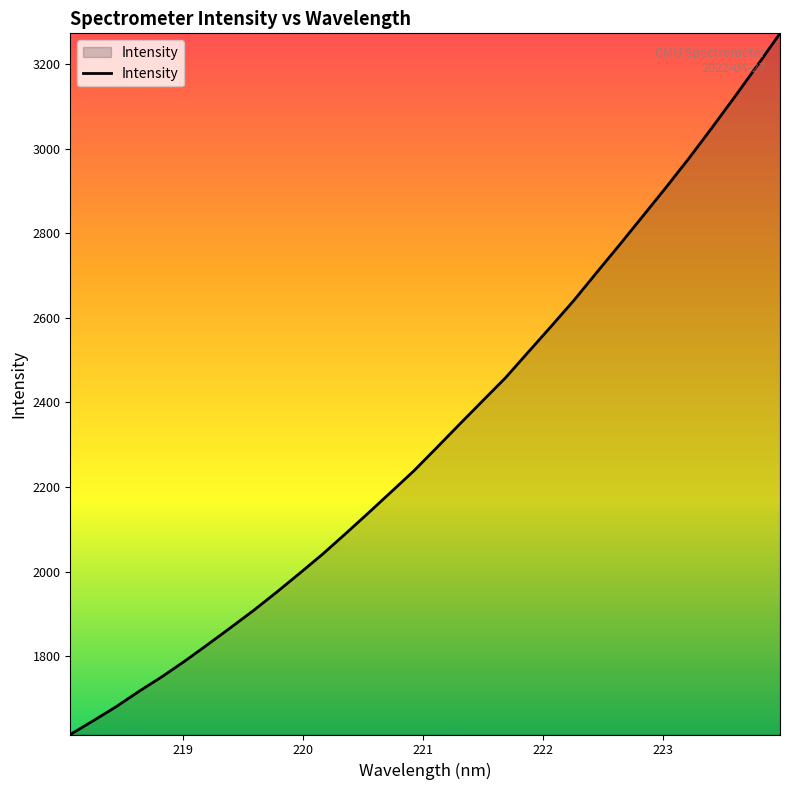

What is the smallest value displayed?

1615.2